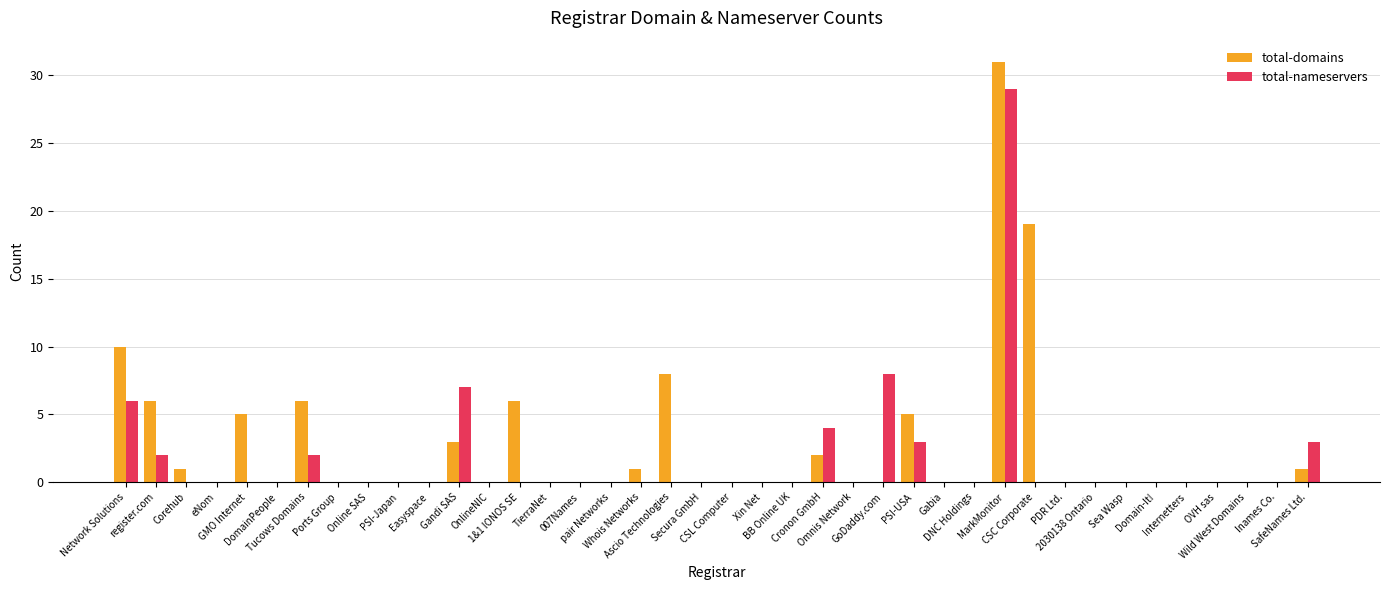

What is the maximum value for total-domains?

31